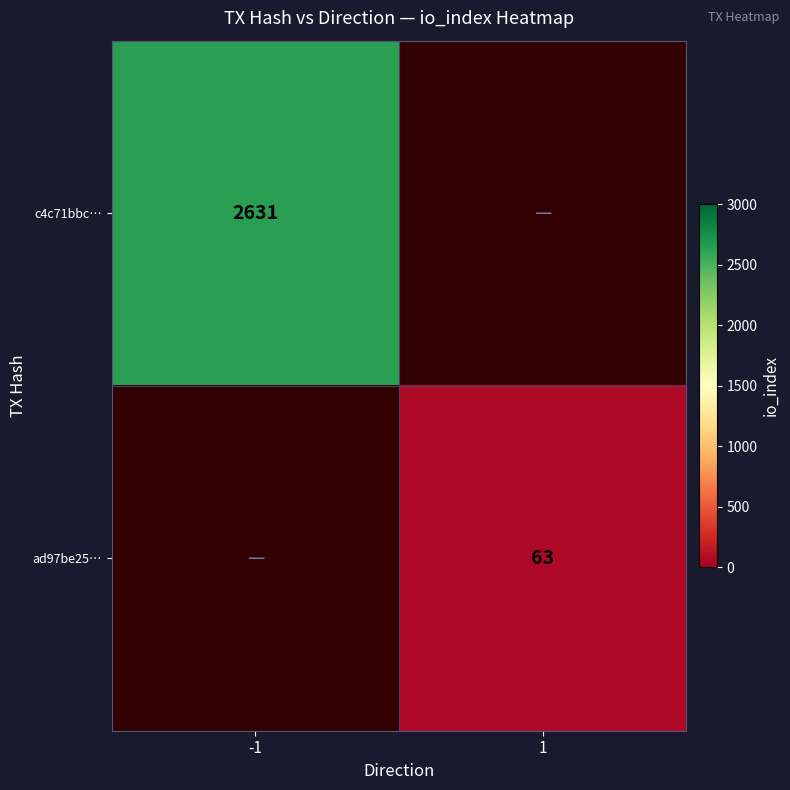

The value of c4c71bbc… at -1 is 2631. True or false?

True